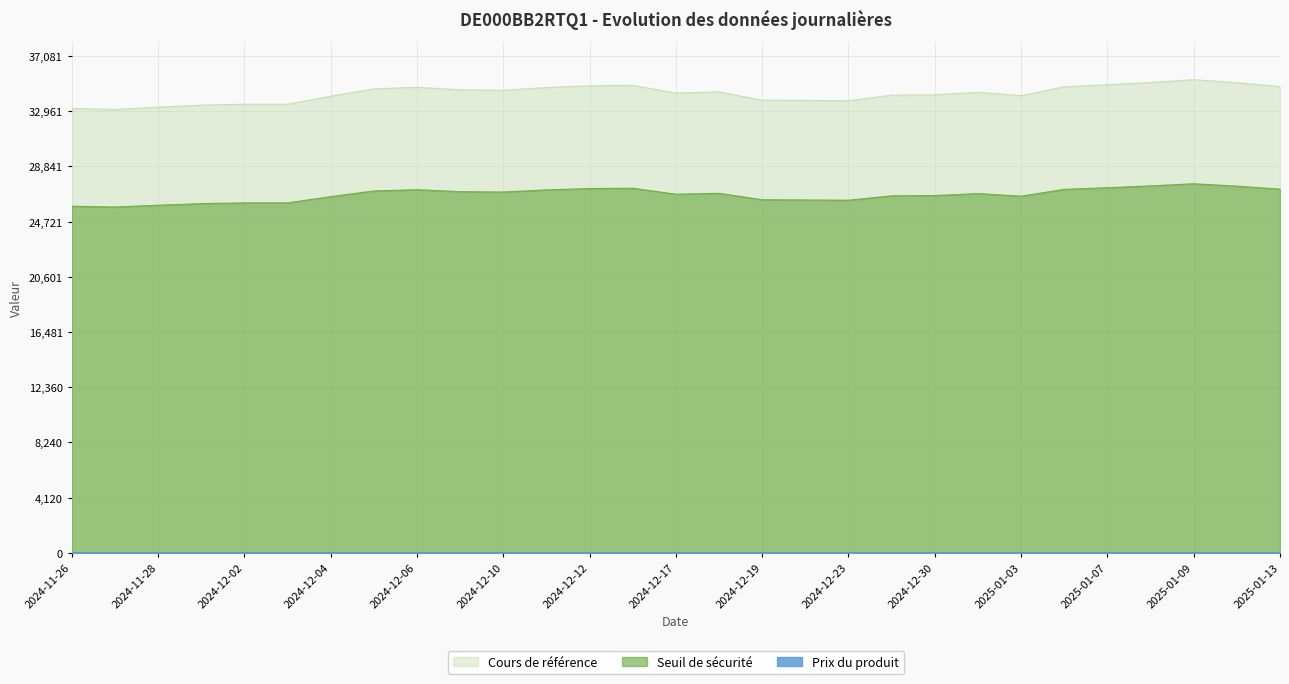

What is the difference between the Cours de référence values at 2024-12-27 and 2025-01-09?

1154.5